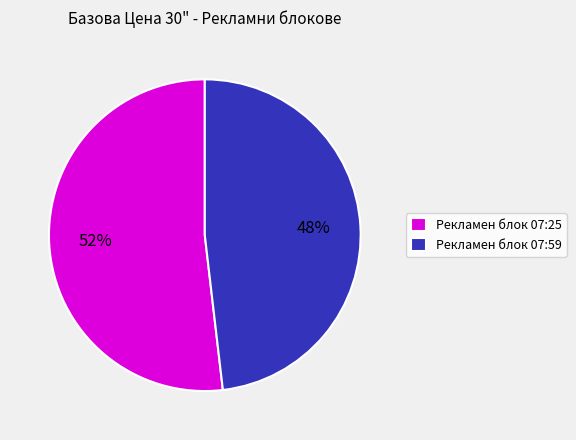

Do Рекламен блок 07:25 and Рекламен блок 07:59 together represent more than half of the pie?

Yes